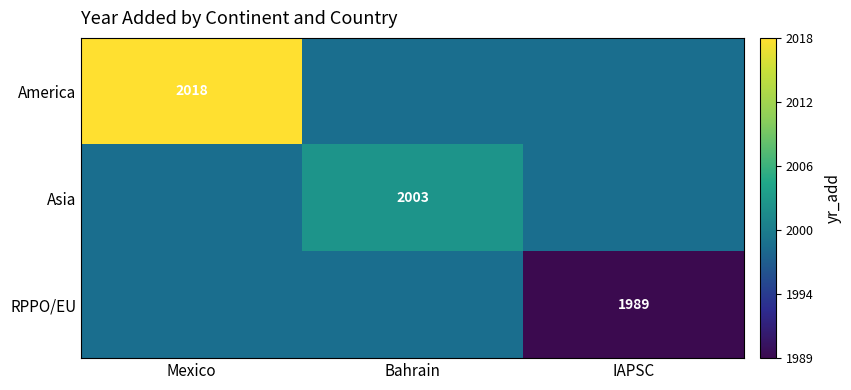

Is the value of America at Mexico greater than the value of RPPO/EU at IAPSC?

Yes